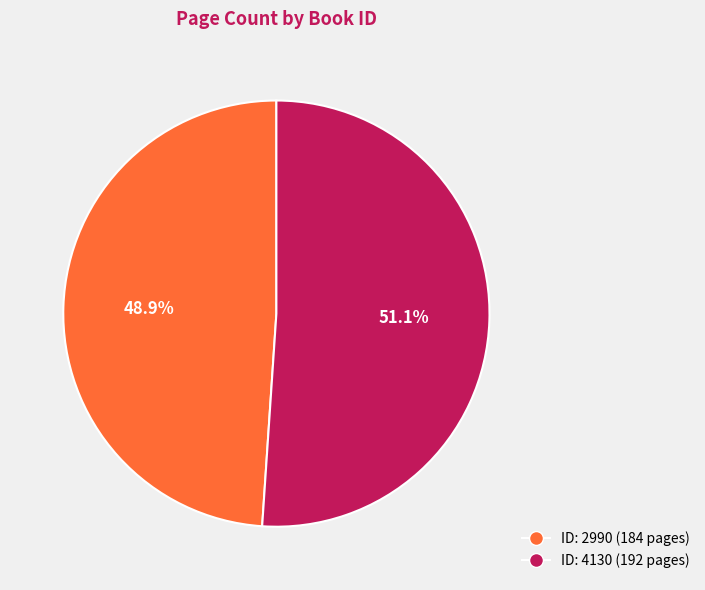

Does any single category account for the majority?

Yes